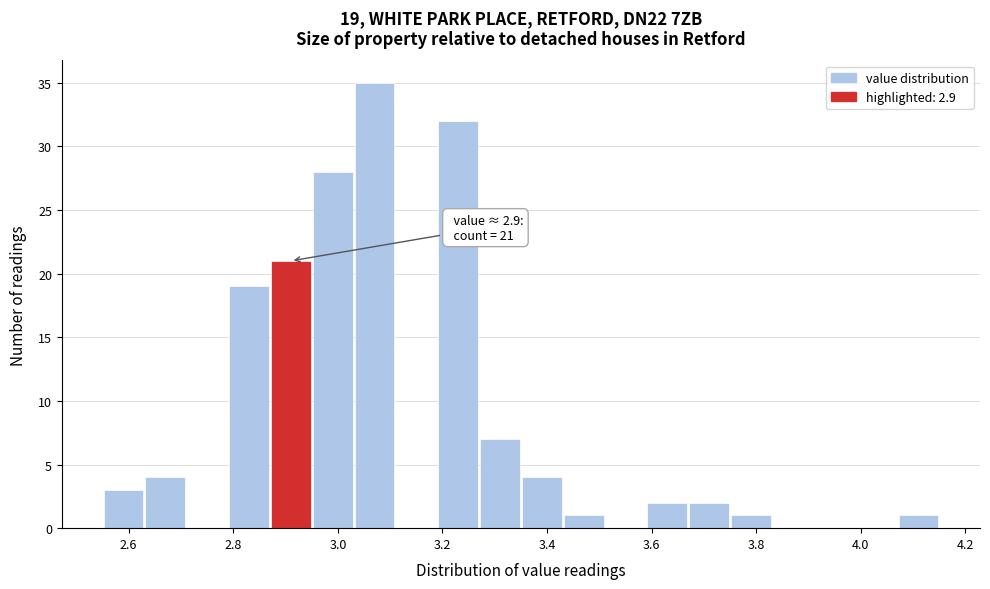

Over which range of the x-axis is the bar tallest?

3.03 to 3.11